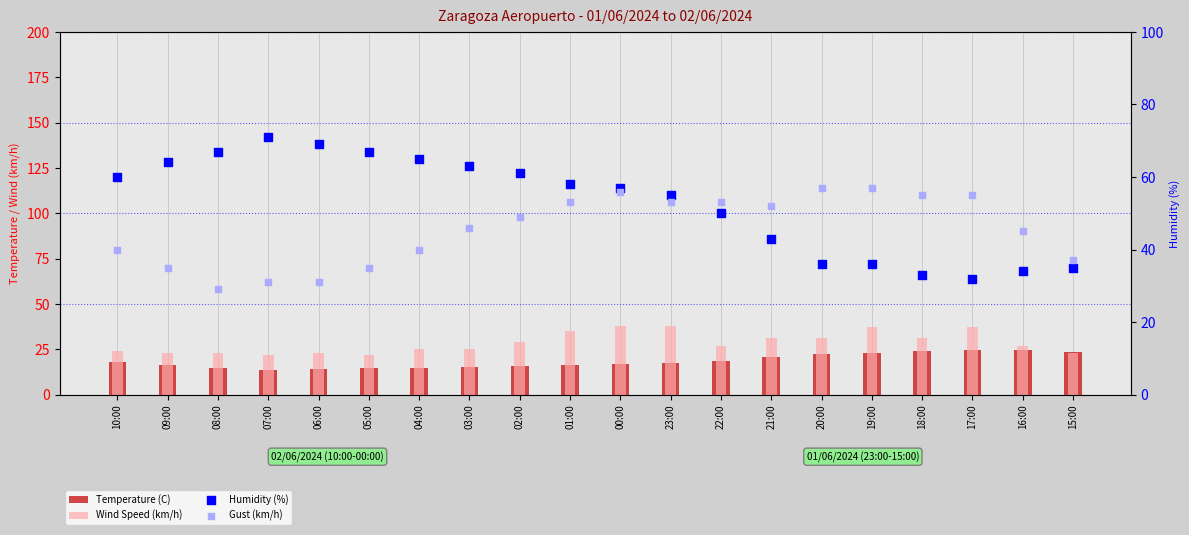

What are all the series names shown in the legend?

Temperature (C), Wind Speed (km/h), Humidity (%), Gust (km/h)